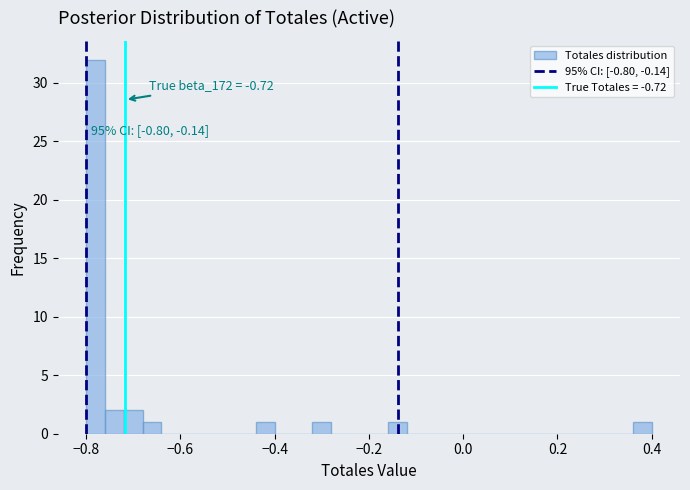

Around what value on the x-axis is the tallest bar? Give the approximate position of its centre, as read against the axis.

-0.78